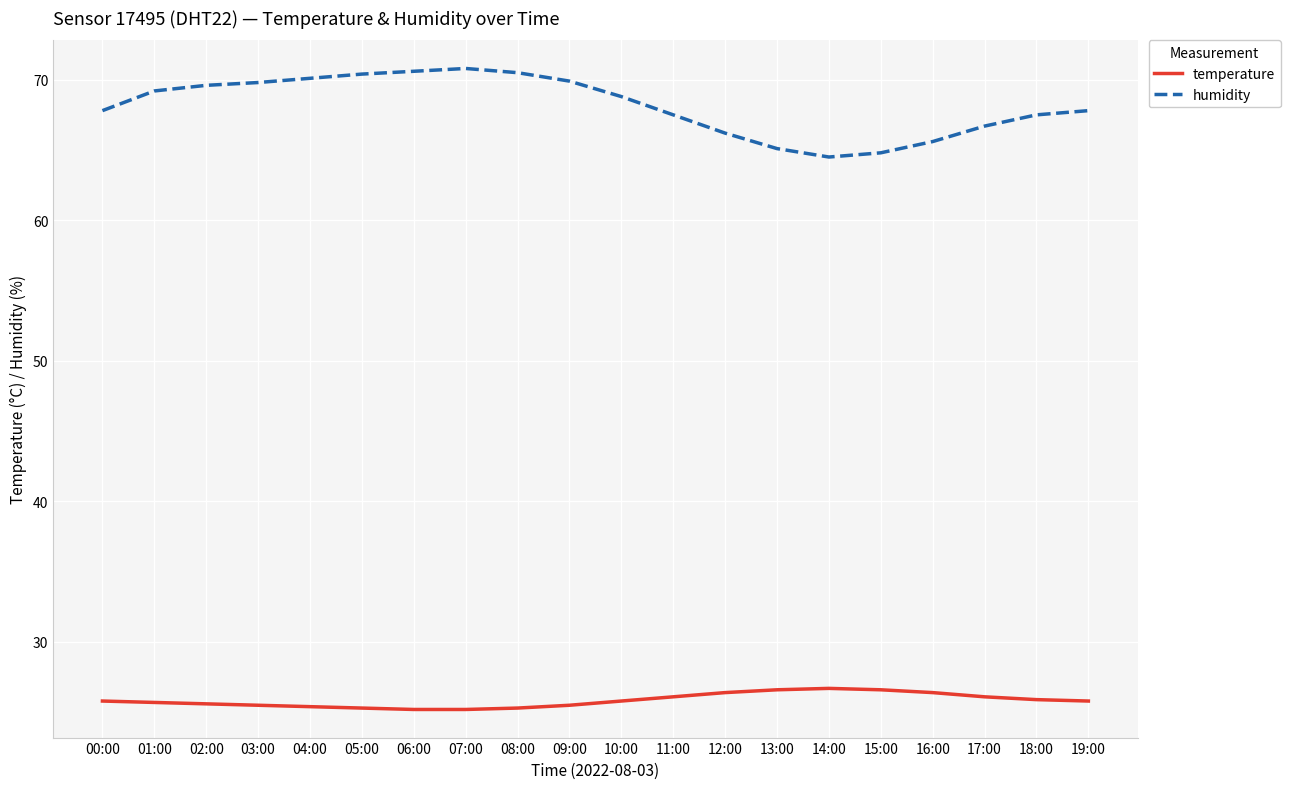

What is the difference between the highest and lowest values at 01:00?

43.5